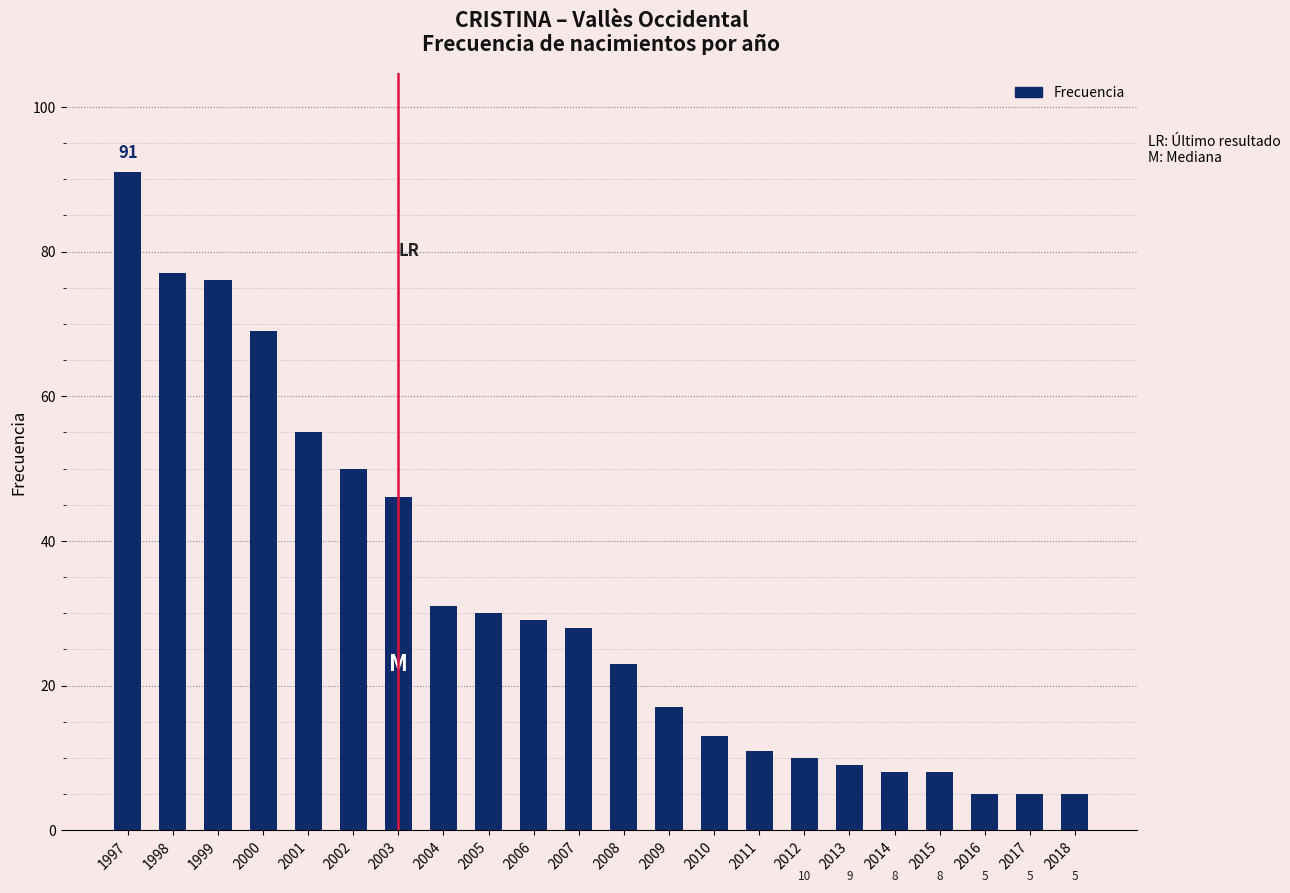

What is the difference between the maximum and minimum values?

86